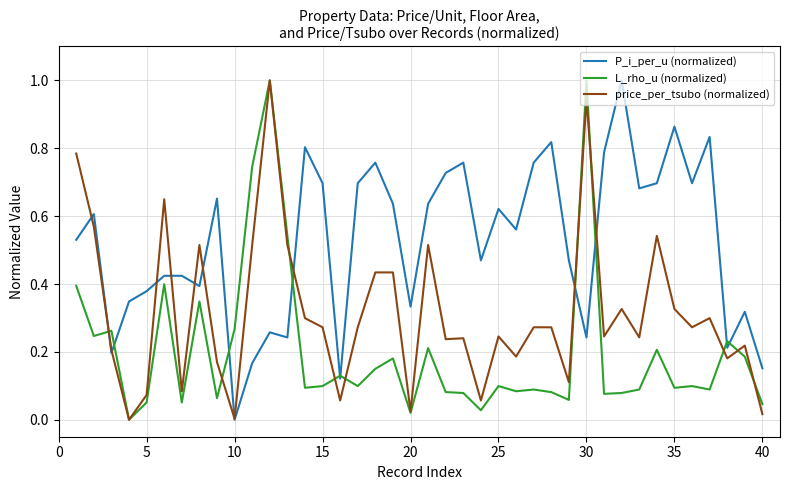

What is the maximum value for L_rho_u (normalized)?

1.0